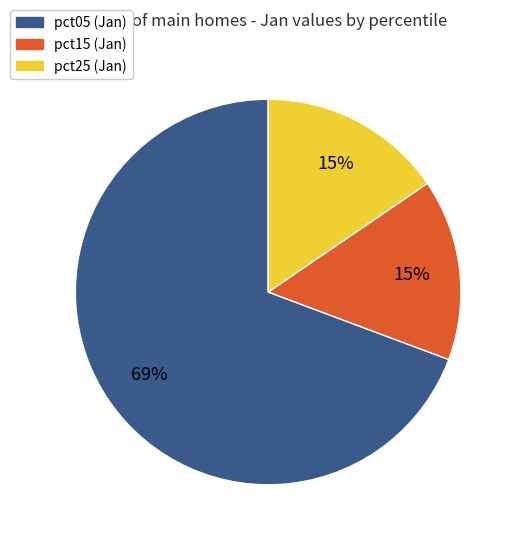

Is there any slice that represents more than half of the pie?

Yes